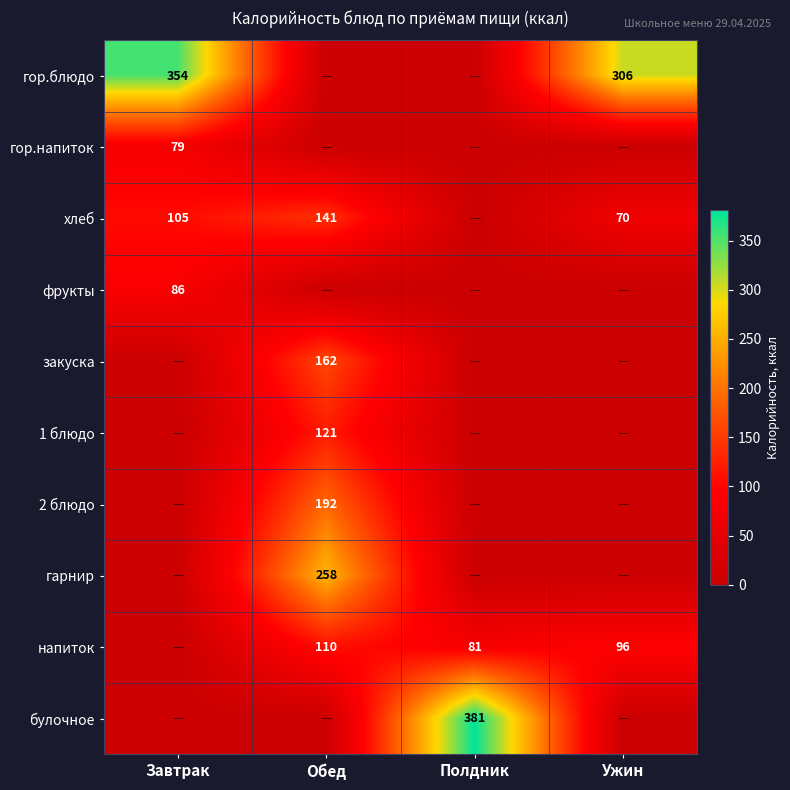

Is the value of фрукты at Завтрак greater than the value of булочное at Полдник?

No